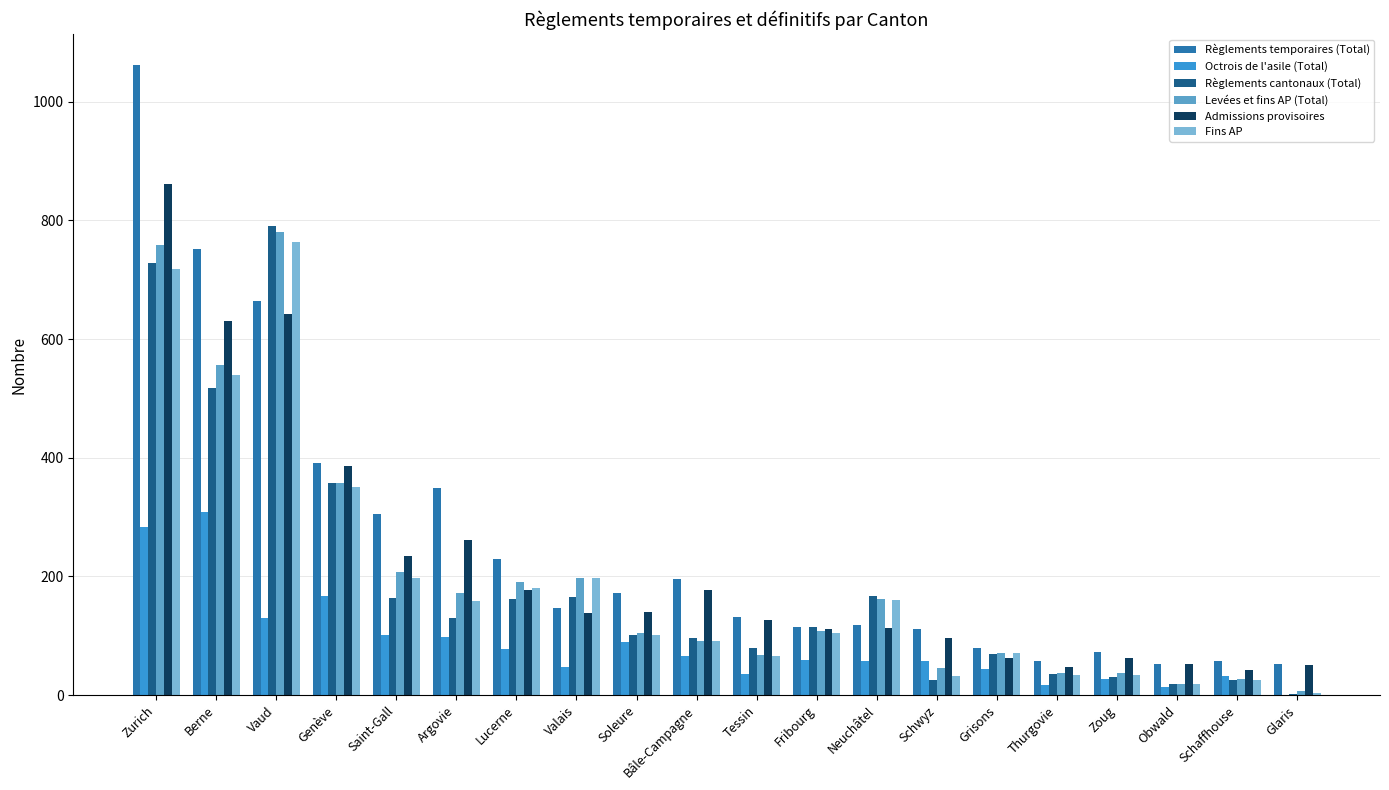

What is the sum of all Admissions provisoires values?

4417